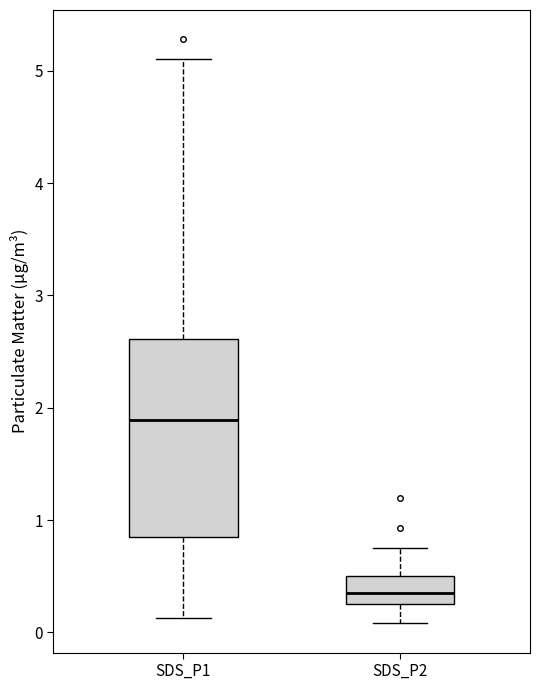

Where does the lower whisker of the box for SDS_P2 end on the y-axis? The values are not printed on the chart, so give them approximately, as read against the axis.

0.1